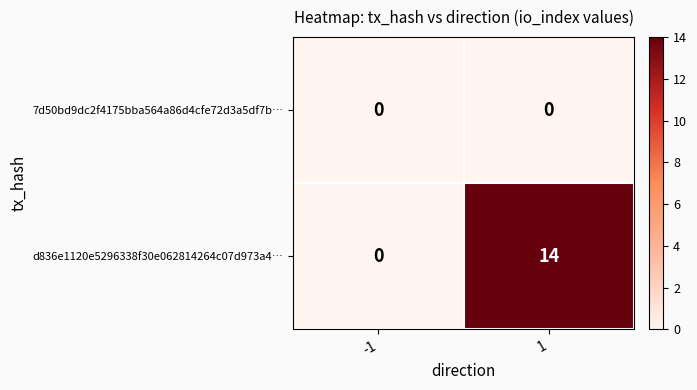

Which series has the largest total across all categories?

d836e1120e5296338f30e062814264c07d973a4…